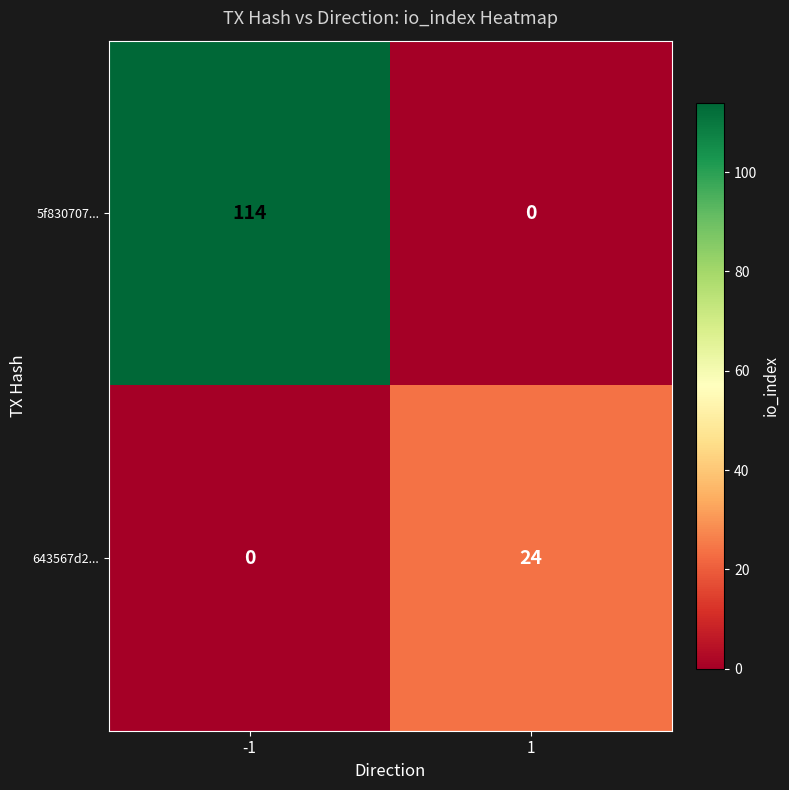

Which series changed the most between -1 and 1?

5f830707...